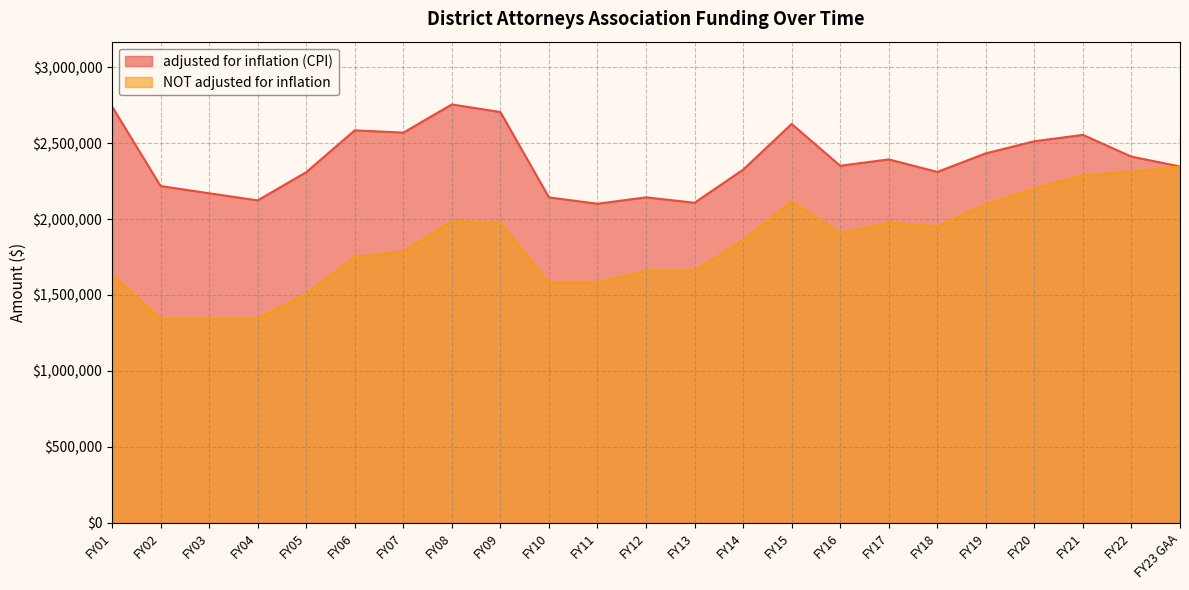

Rank the series by their maximum value, from highest to lowest.

adjusted for inflation (CPI), NOT adjusted for inflation